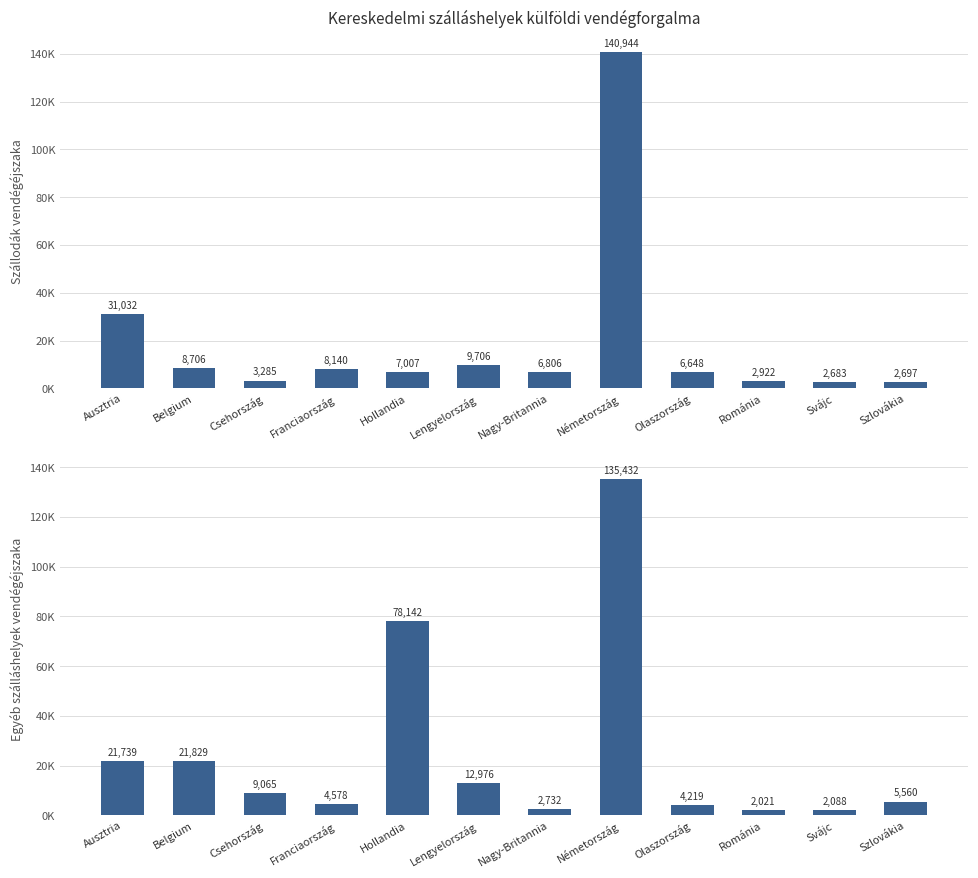

What is the value of the Szállodák - vendégéjszaka bar at the 7th from the left?

6806